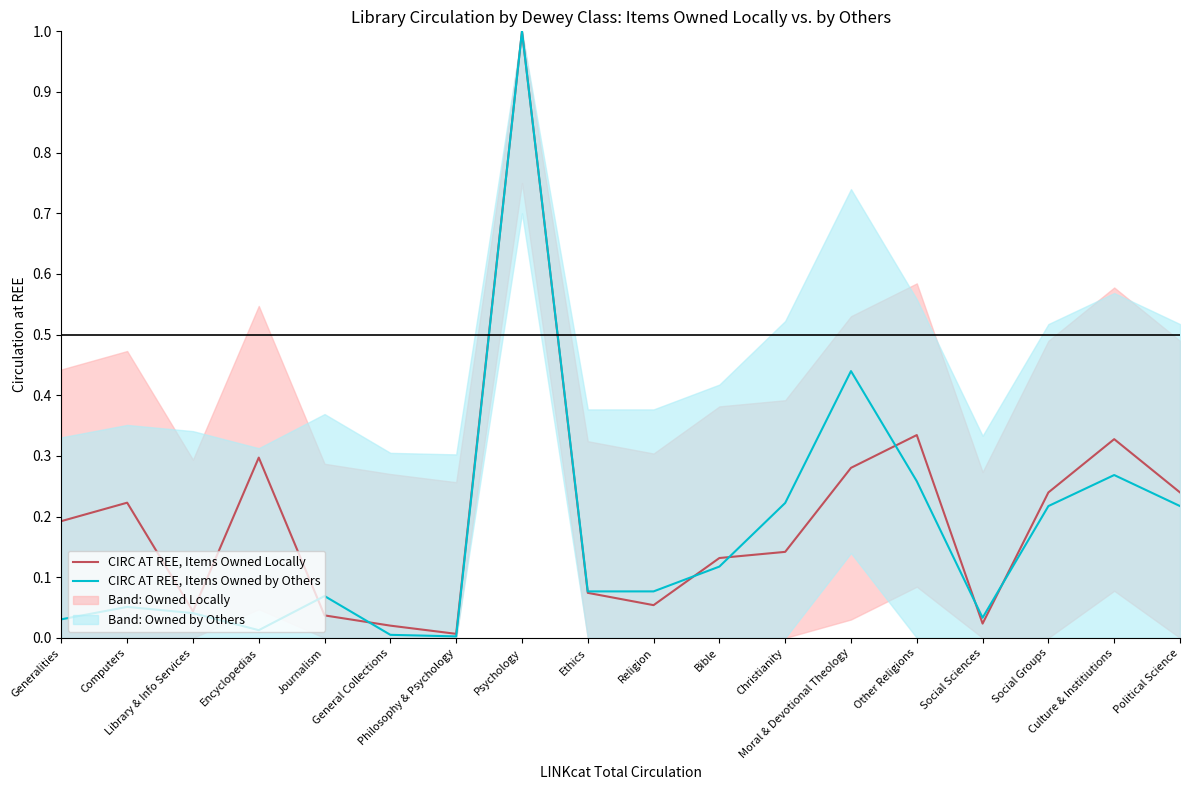

Is the value of CIRC AT REE, Items Owned Locally at Religion greater than the value of CIRC AT REE, Items Owned by Others at Library & Info Services?

Yes